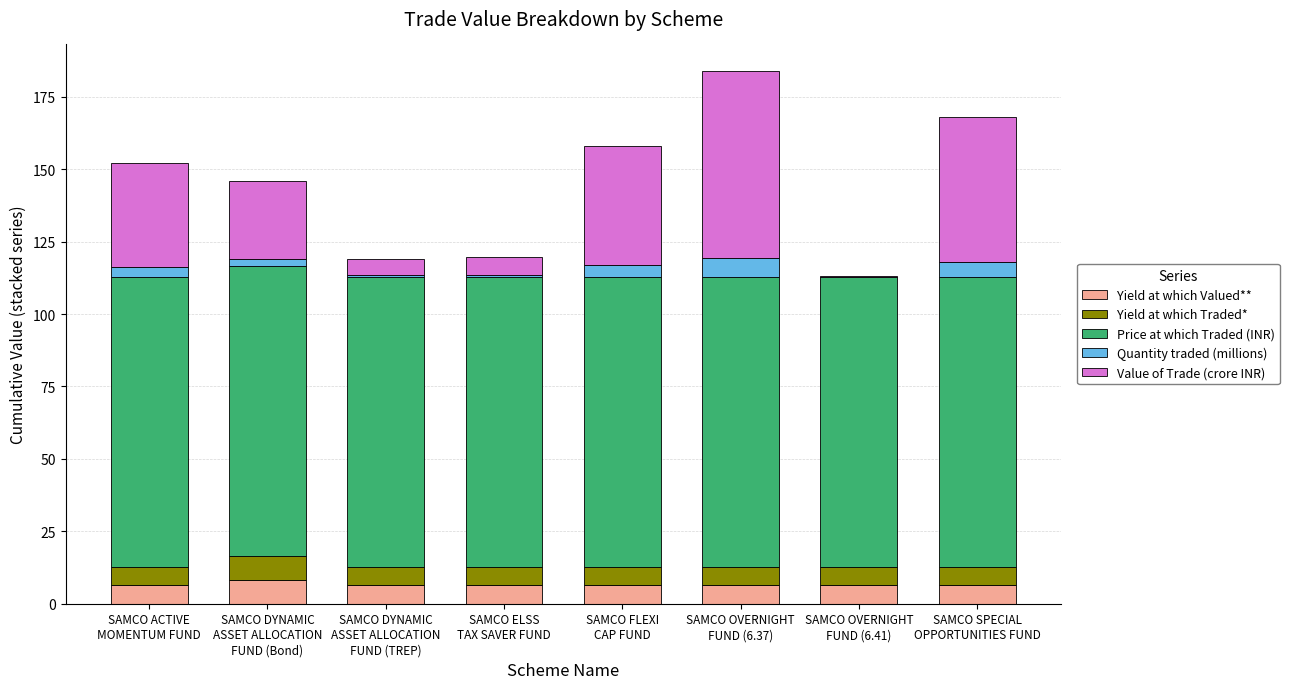

What is the highest value of the Yield at which Valued** series?

8.2